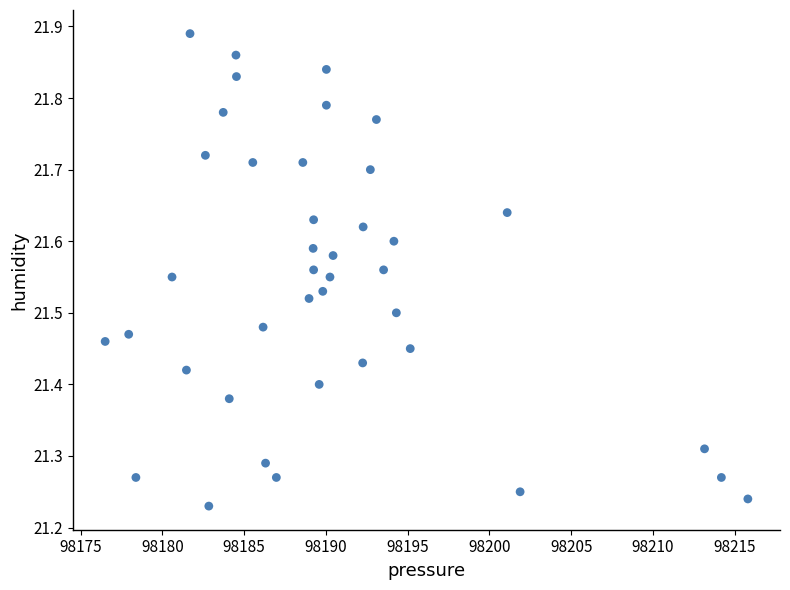

What is the range of X values (max minus min)?

39.3